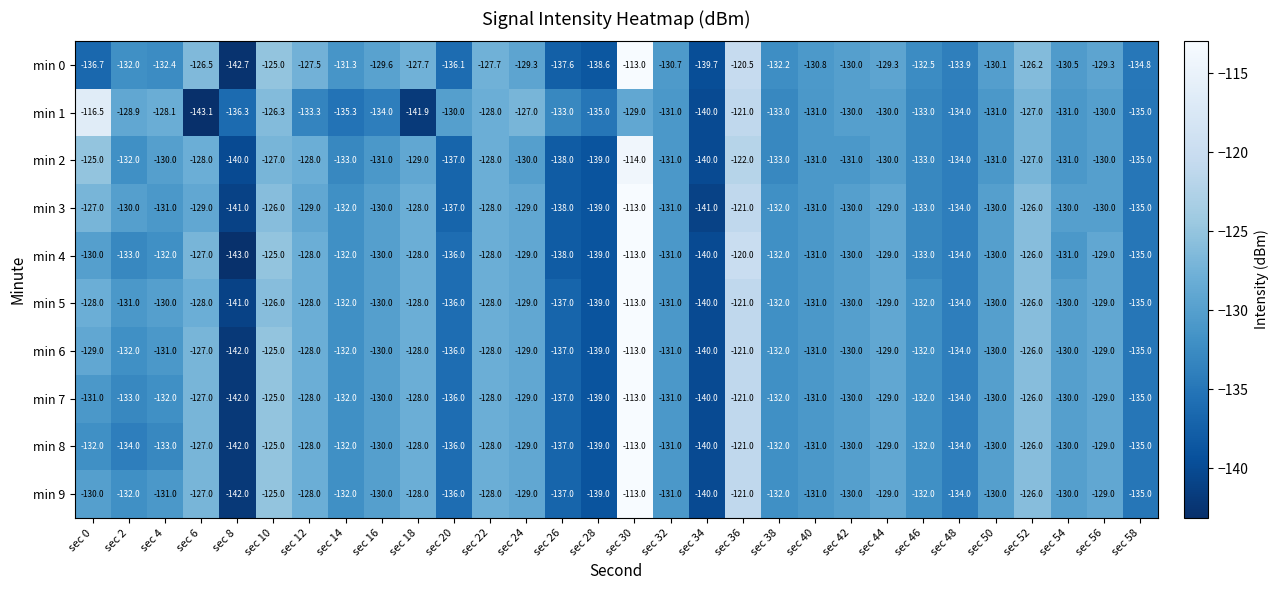

Which series has the largest range (max minus min)?

min 4